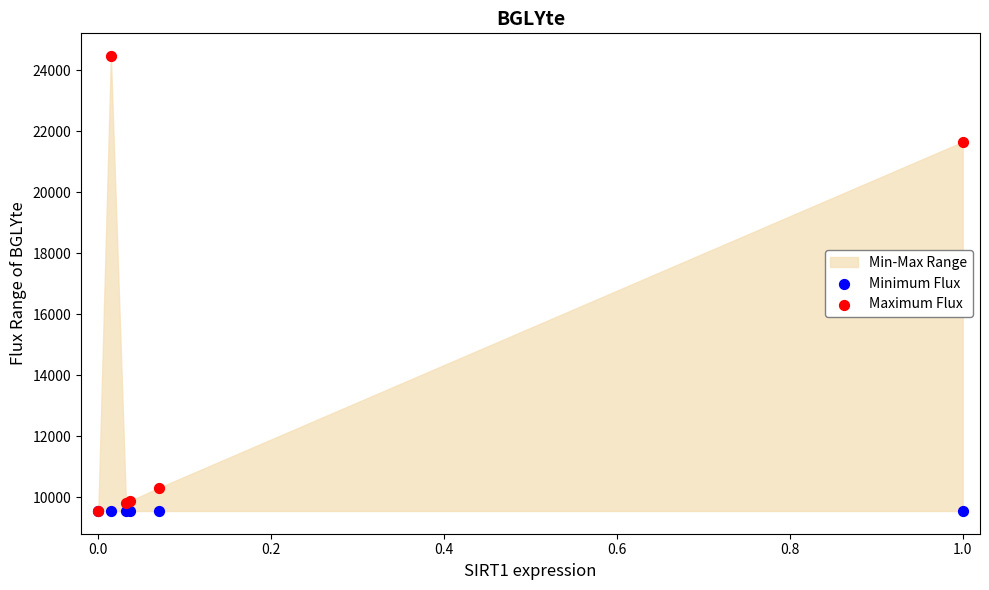

In the Maximum Flux series, what Y value is closest to 17005?

21646